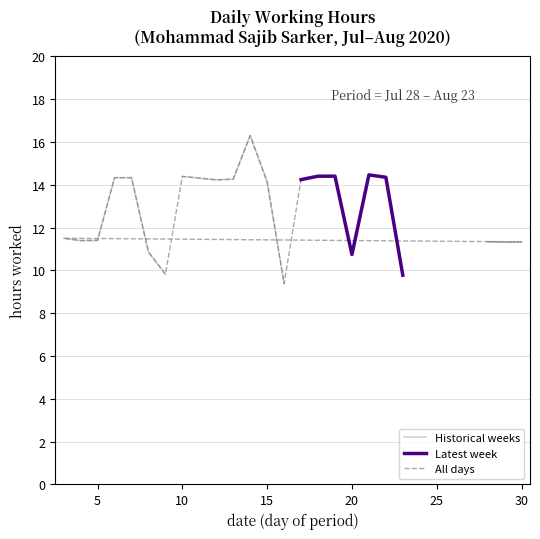

What is the difference between the second highest and second lowest values?

4.7